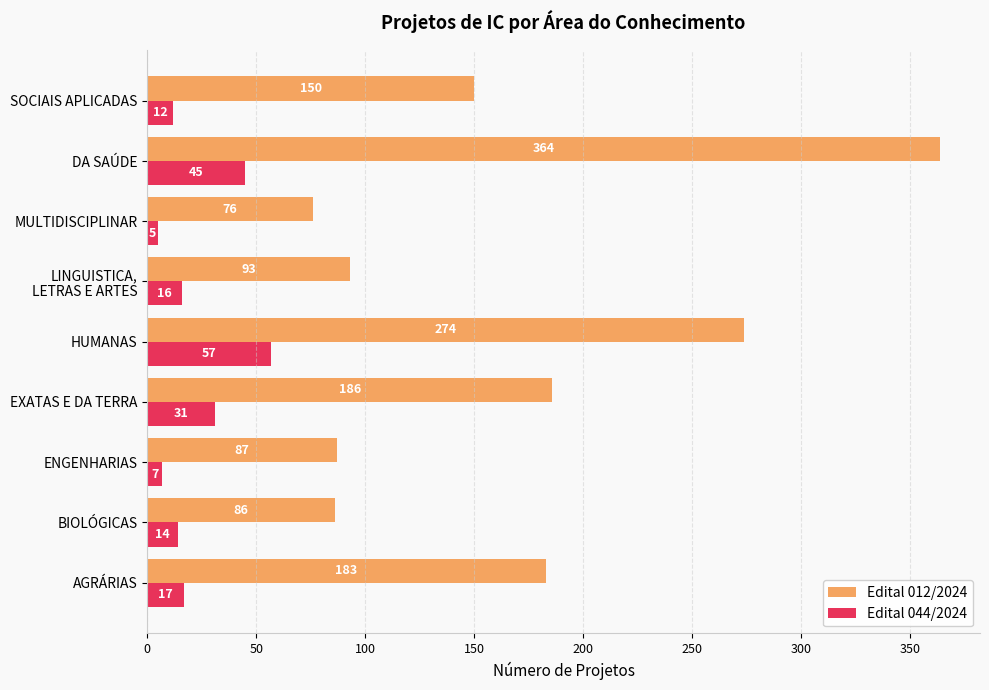

What is the sum of all Edital 044/2024 values?

204